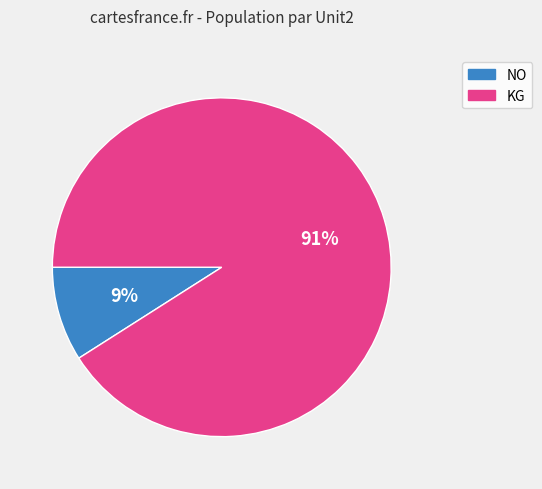

To the nearest percent, what is the average slice percentage?

50%